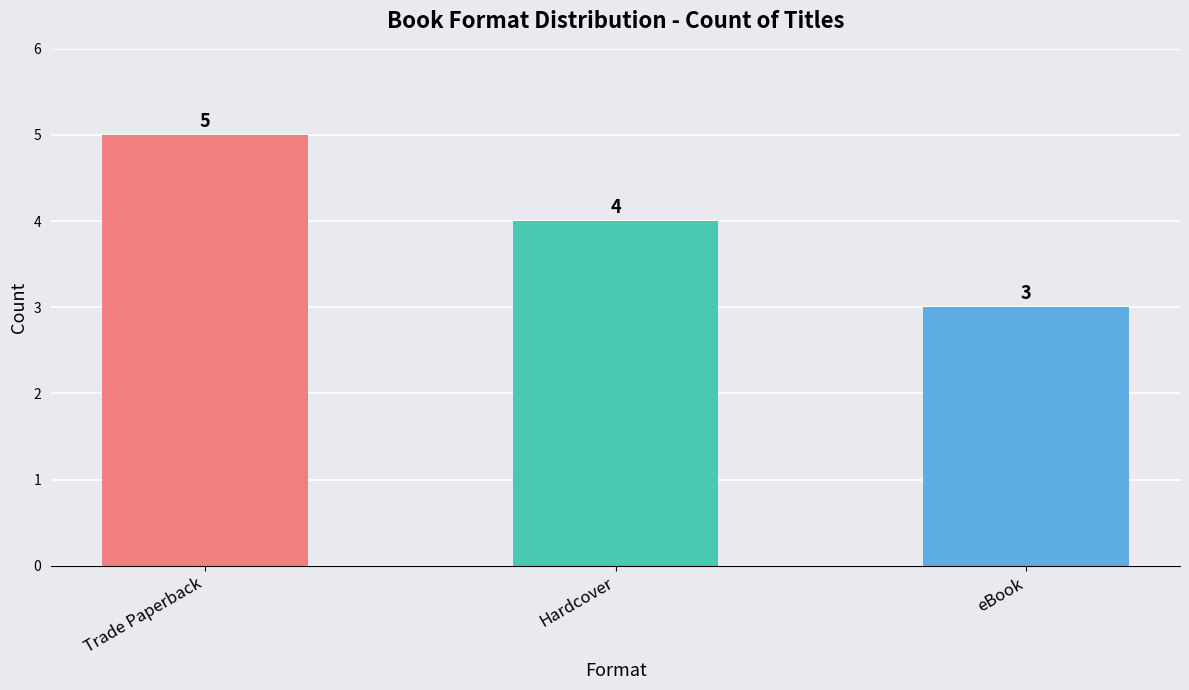

Rank the categories by value from lowest to highest.

eBook, Hardcover, Trade Paperback